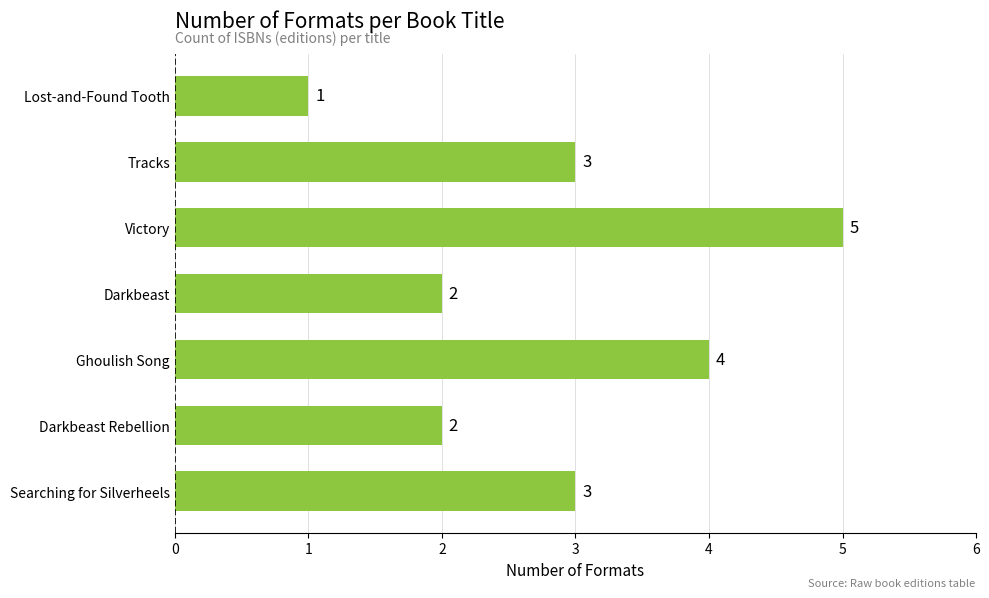

Reading bottom to top, extract all data points from this chart.

3	2	4	2	5	3	1